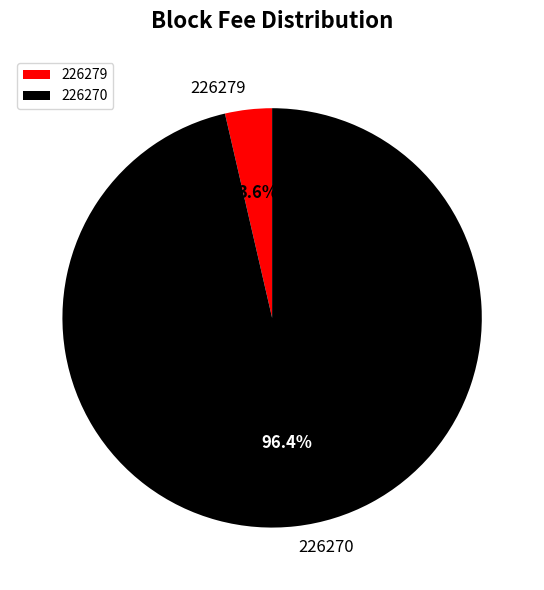

Does any single category account for the majority?

Yes